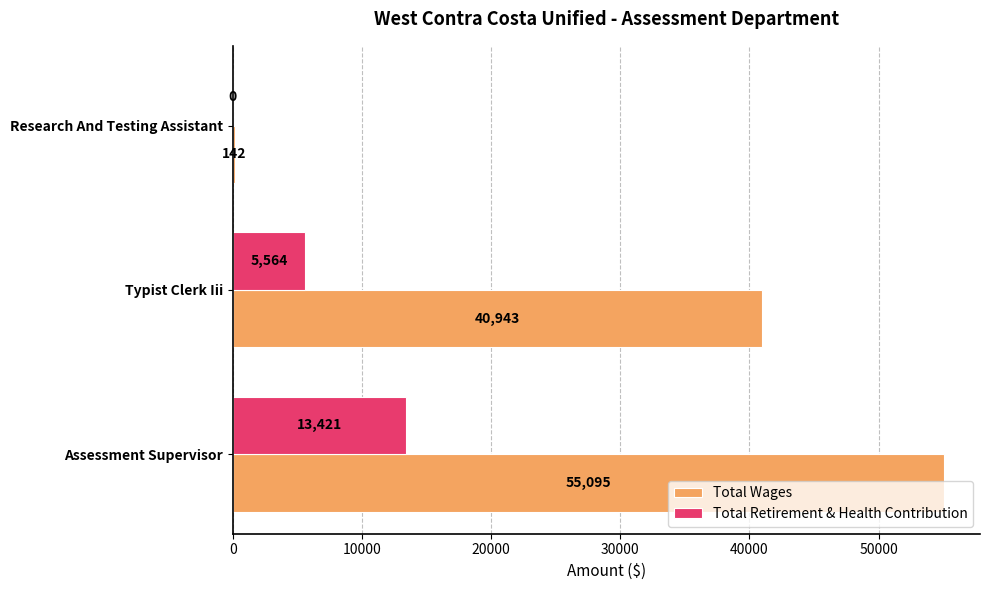

Which series has the largest range (max minus min)?

Total Wages